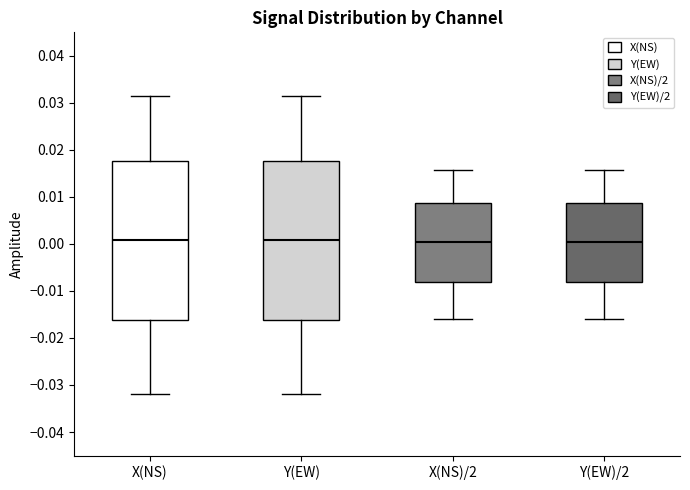

Reading left to right, read every box against the y-axis: the position of its median line, the range the box covers, and the ends of its whiskers. The values are not printed on the chart, so give them approximately, as read against the axis.

X(NS): median 0.001, box -0.016 to 0.018, whiskers -0.032 to 0.032
Y(EW): median 0.001, box -0.016 to 0.018, whiskers -0.032 to 0.032
X(NS)/2: median 0.000, box -0.008 to 0.009, whiskers -0.016 to 0.016
Y(EW)/2: median 0.000, box -0.008 to 0.009, whiskers -0.016 to 0.016